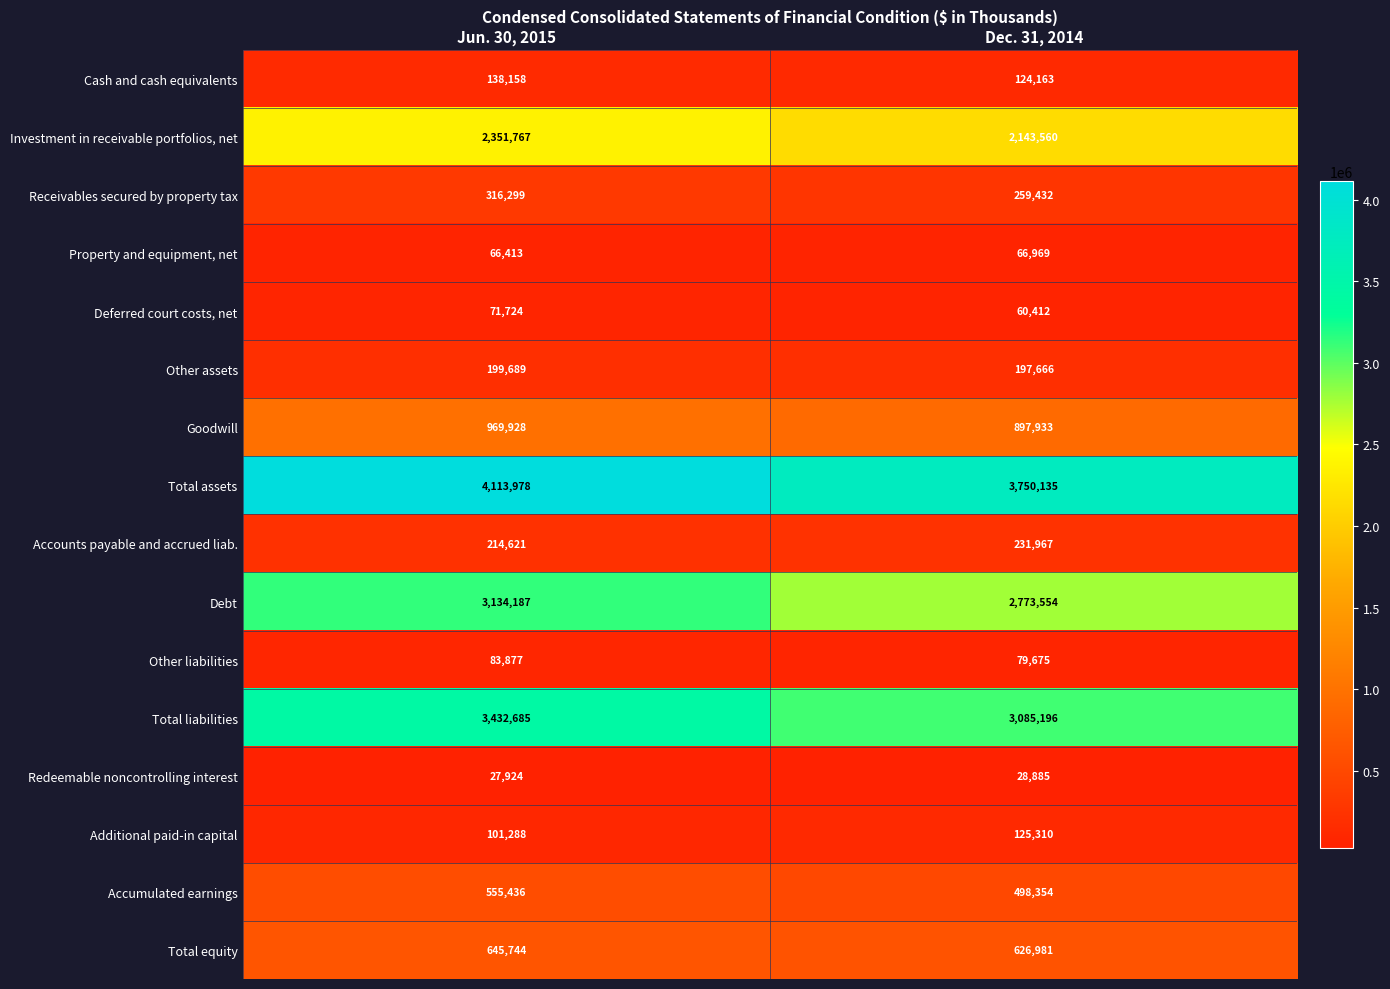

What is the greatest value displayed?

4113978